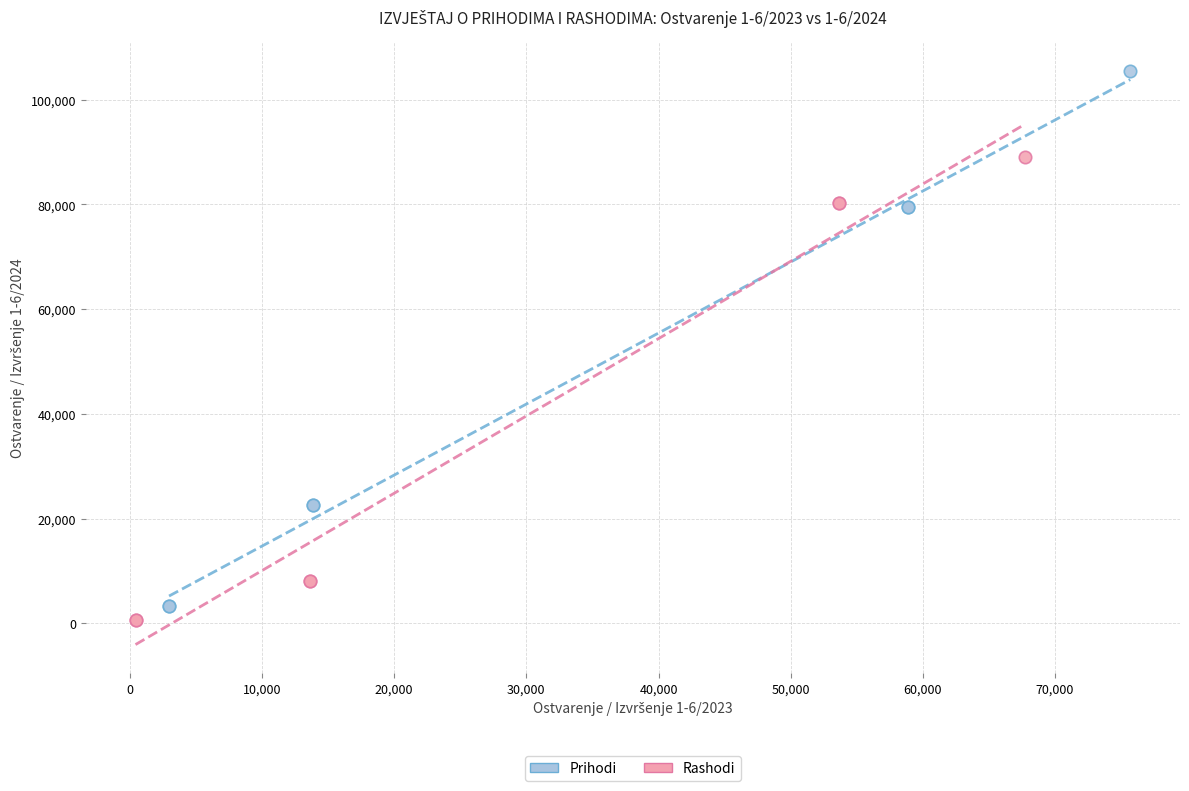

What are all the series names shown in the legend?

Prihodi, Rashodi